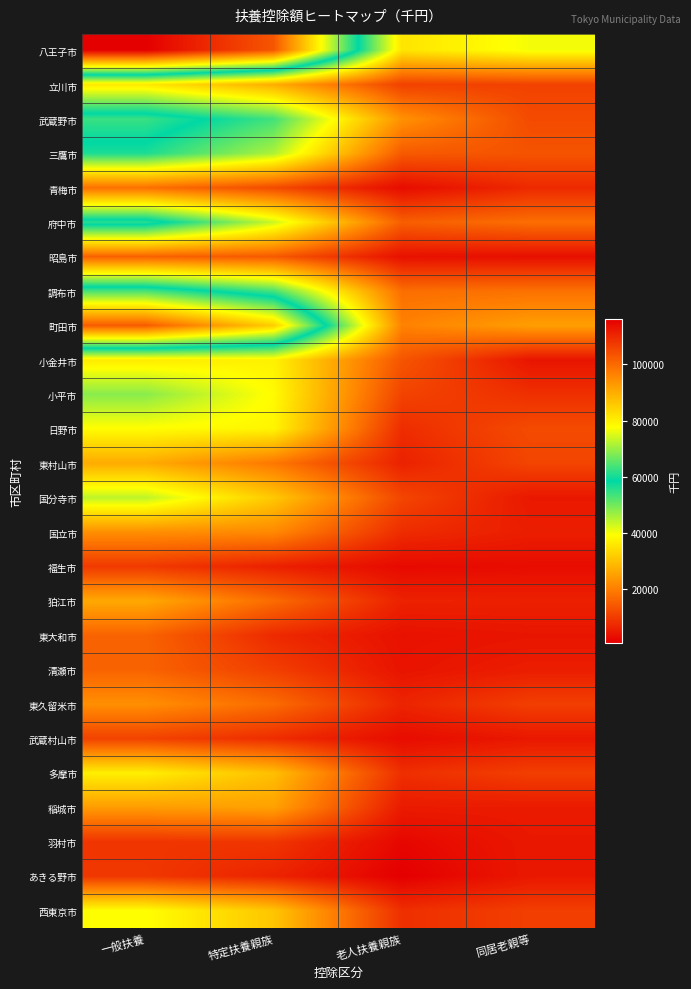

Between 一般扶養 and 特定扶養親族, which is larger?

一般扶養